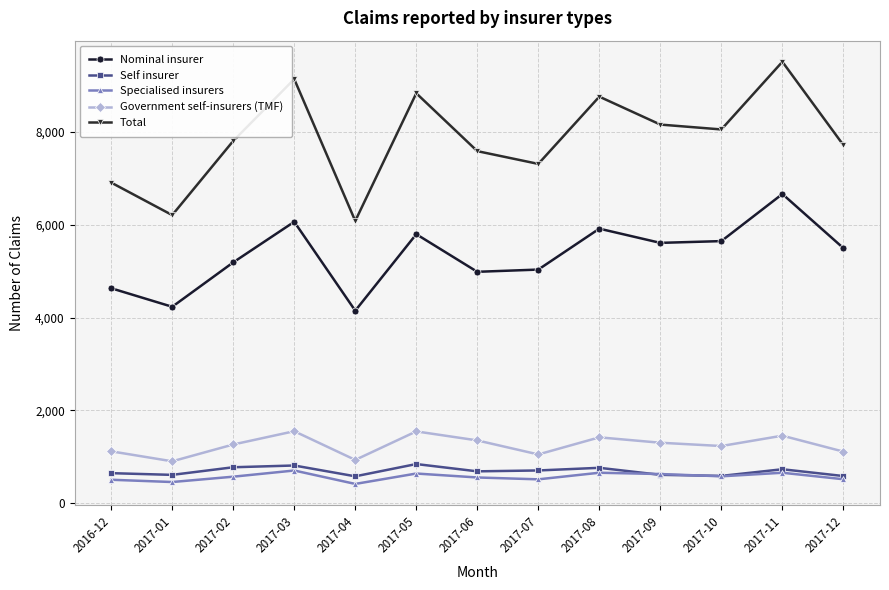

Where is the first local minimum for Nominal insurer?

2017-01